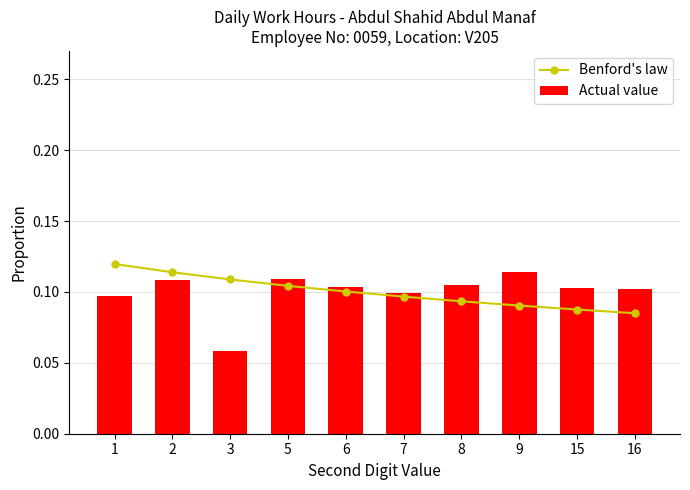

How many categories are shown in the chart?

10